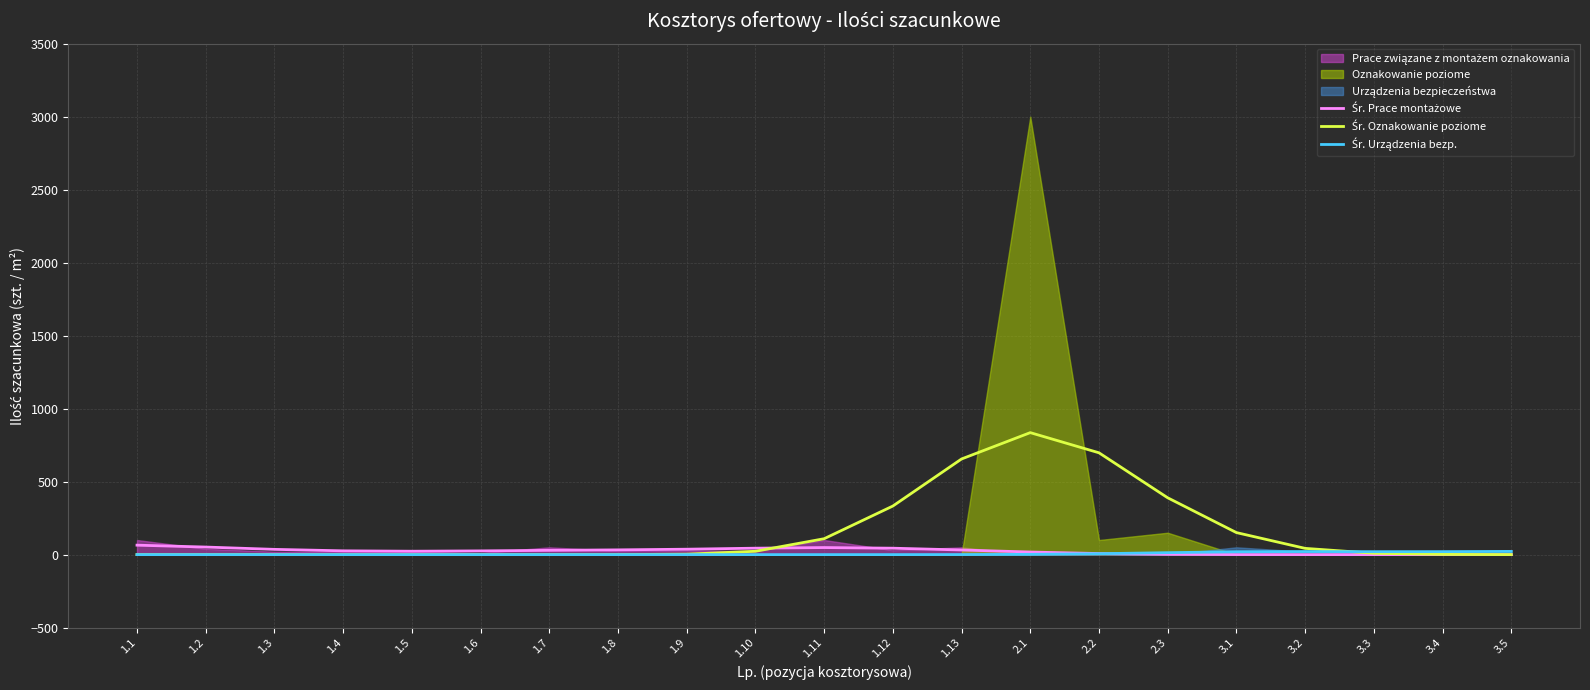

Where is the first local minimum for Śr. Prace montażowe?

1.5